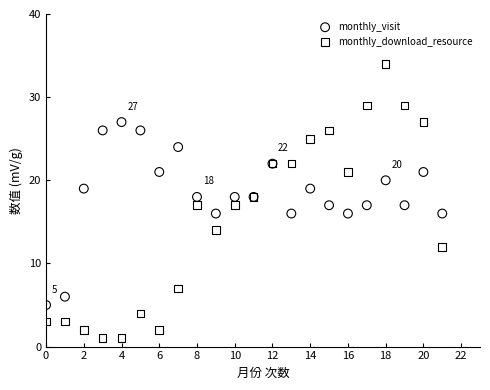

Which series reaches the maximum Y coordinate?

monthly_download_resource